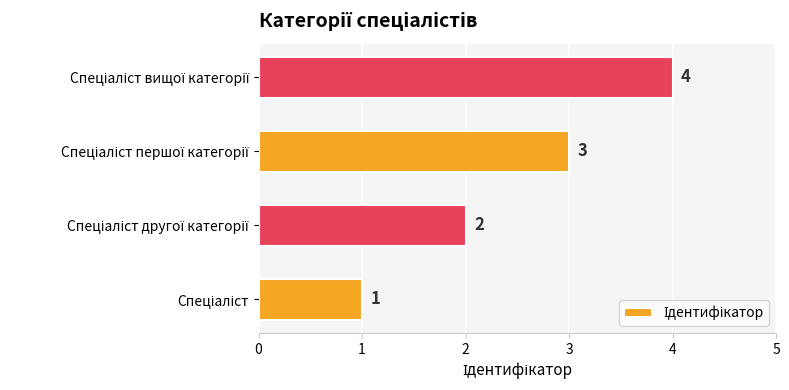

How many values are between 2 and 4?

3